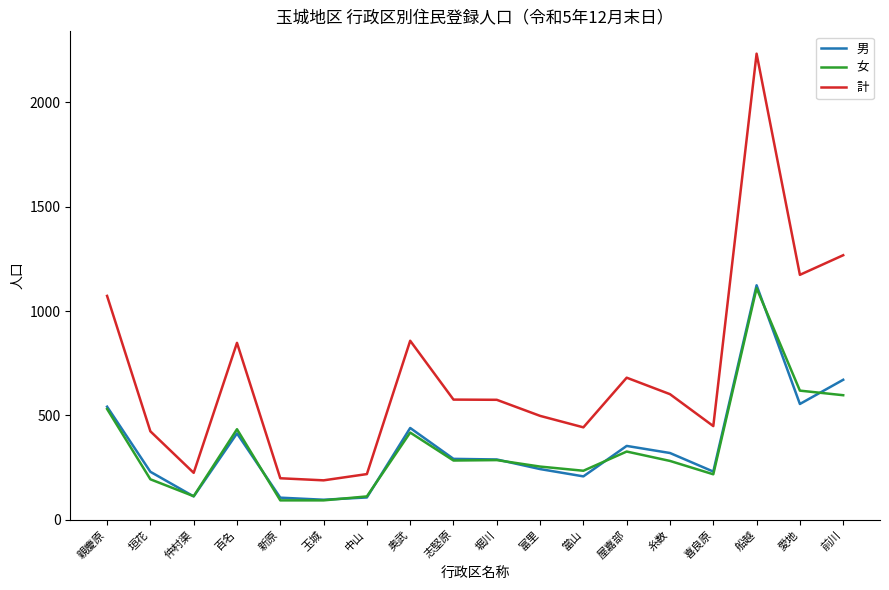

How many lines are shown in the chart?

3